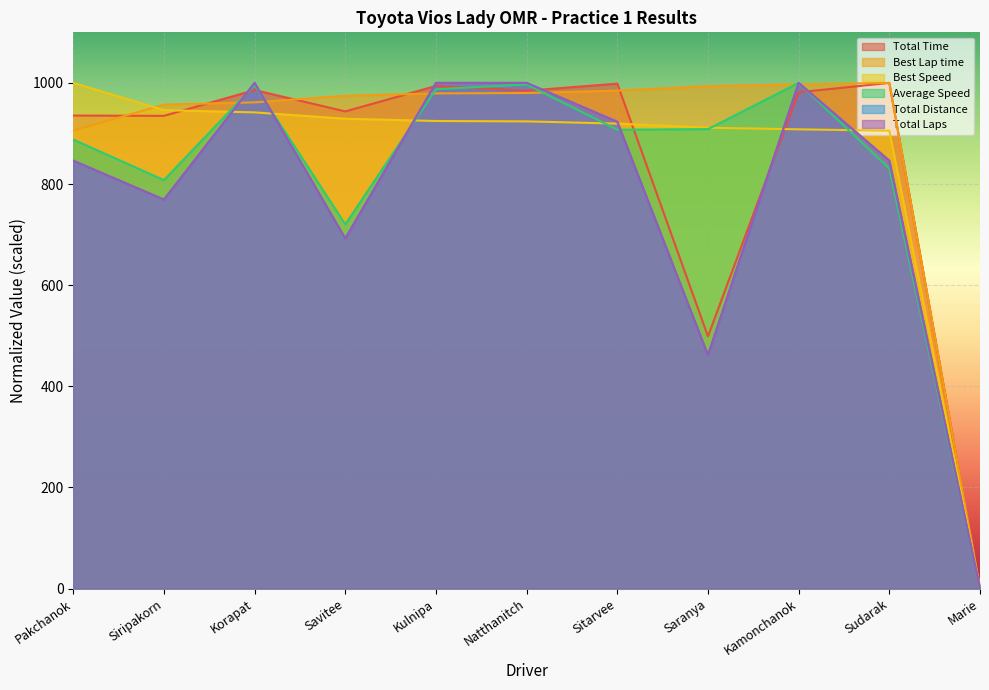

Which series has the largest total across all categories?

Best Lap time